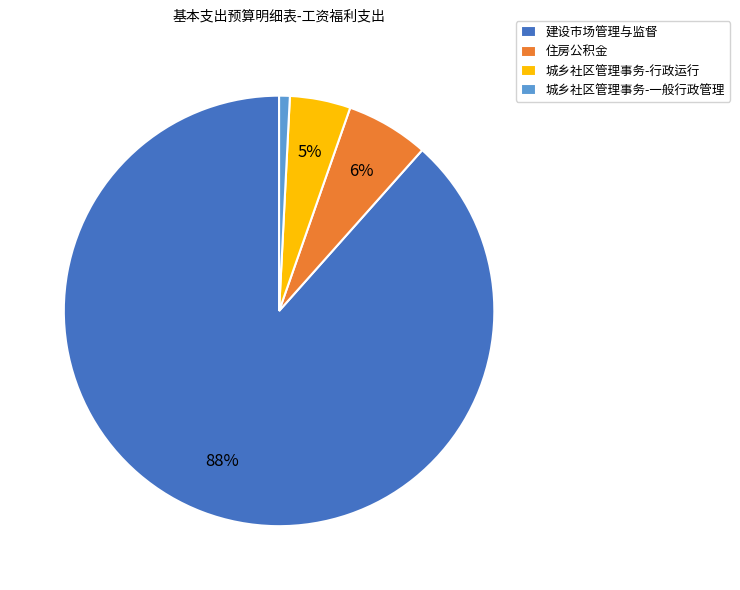

How many slices are in this pie chart?

4